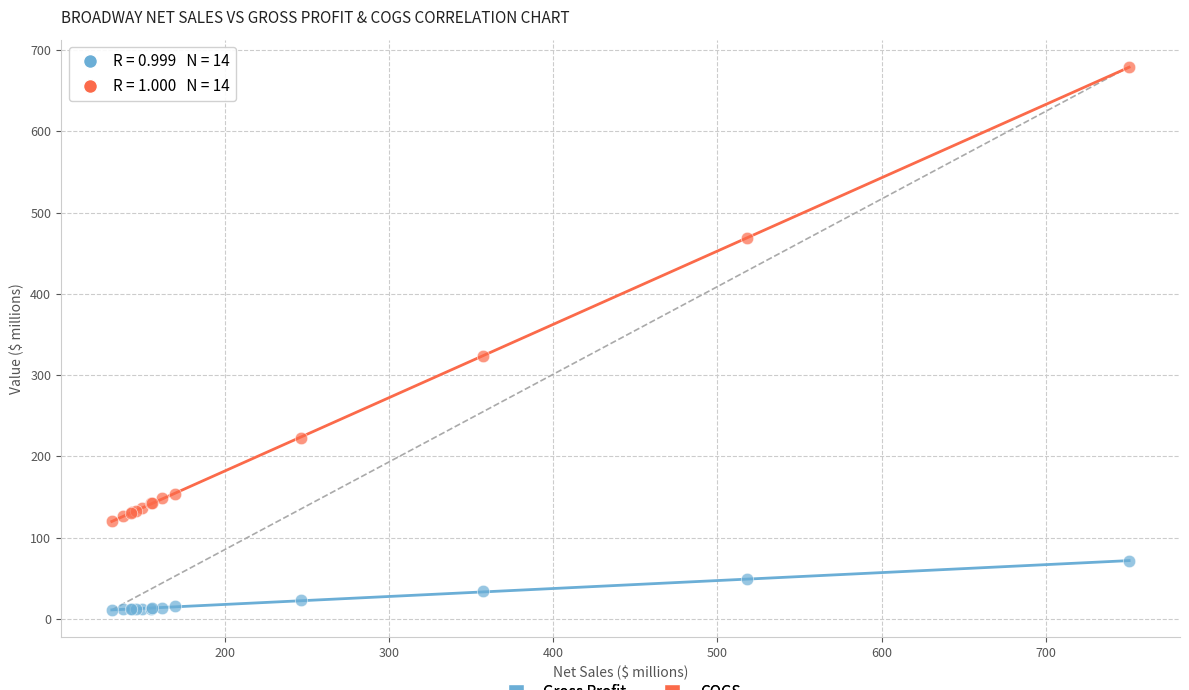

Across all series, what Y value is closest to 345?

323.1